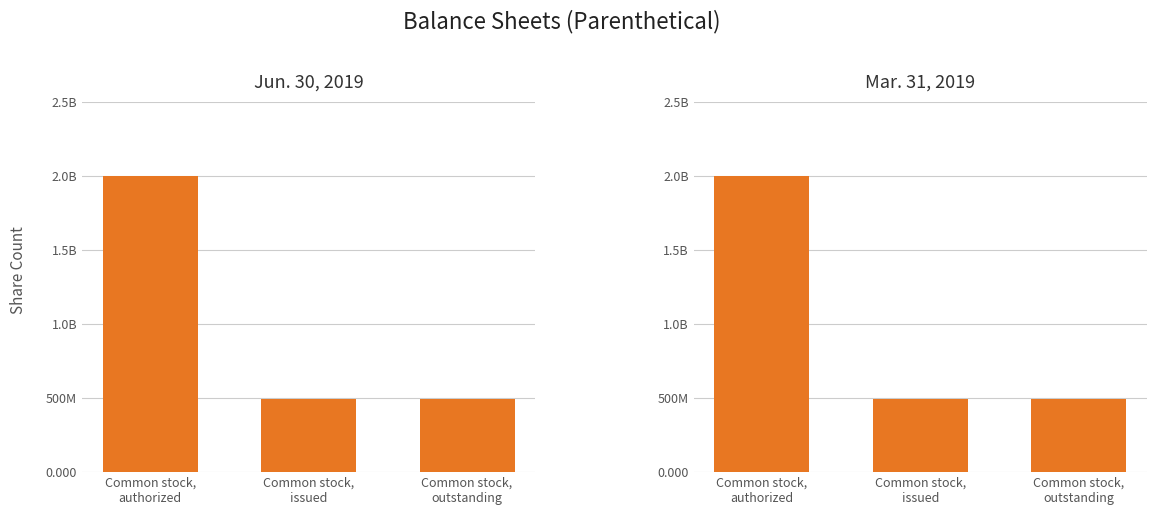

Reading left to right, transcribe all the data shown in this chart.

Jun. 30, 2019: Common stock,
authorized=2000000000	Common stock,
issued=496732553	Common stock,
outstanding=496732553
Mar. 31, 2019: Common stock,
authorized=2000000000	Common stock,
issued=496732553	Common stock,
outstanding=496732553